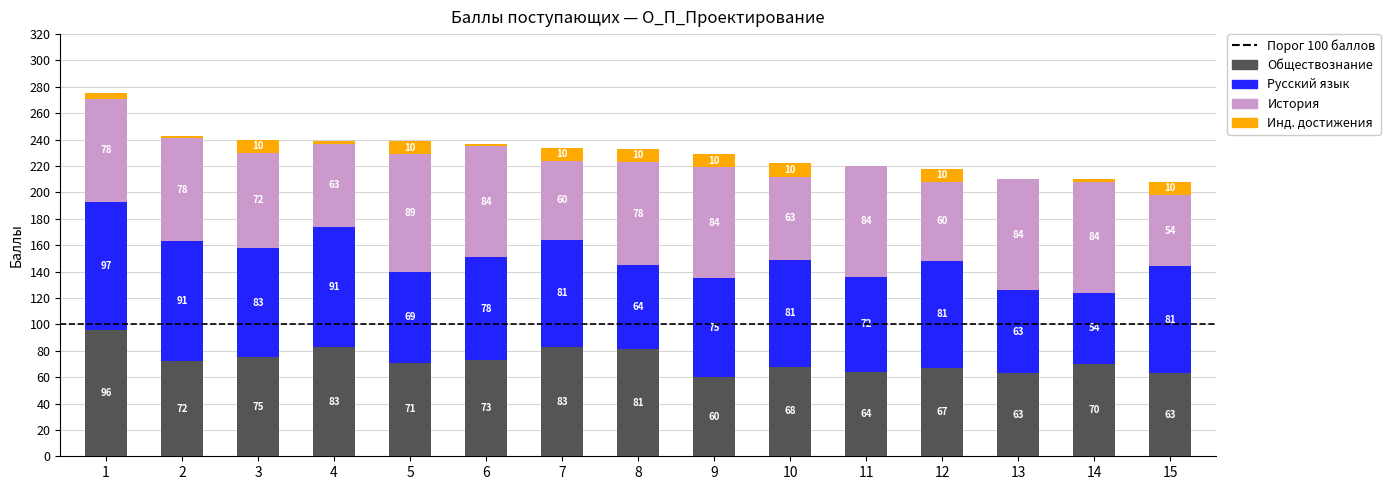

Count the number of categories in the chart.

15